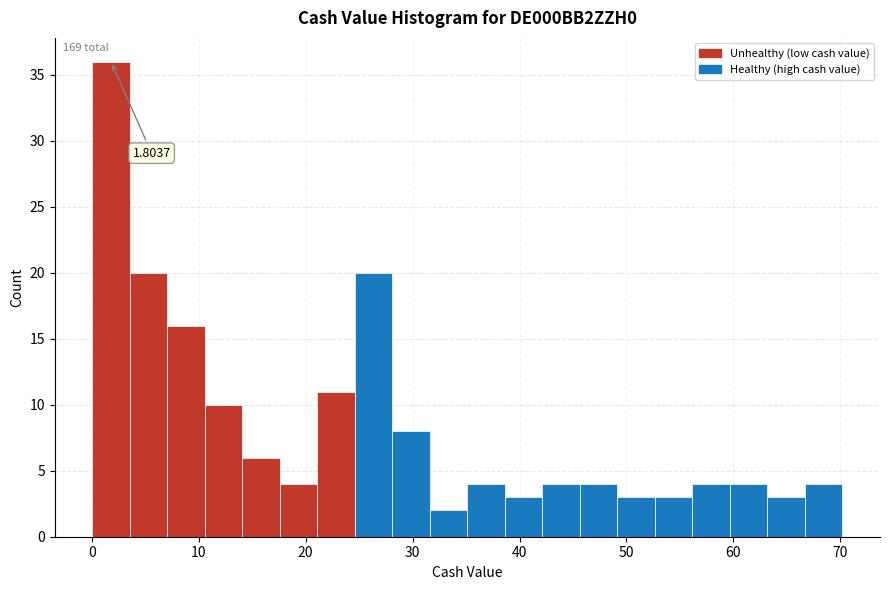

Read against the x-axis, roughly where is the centre of the tallest bar?

2